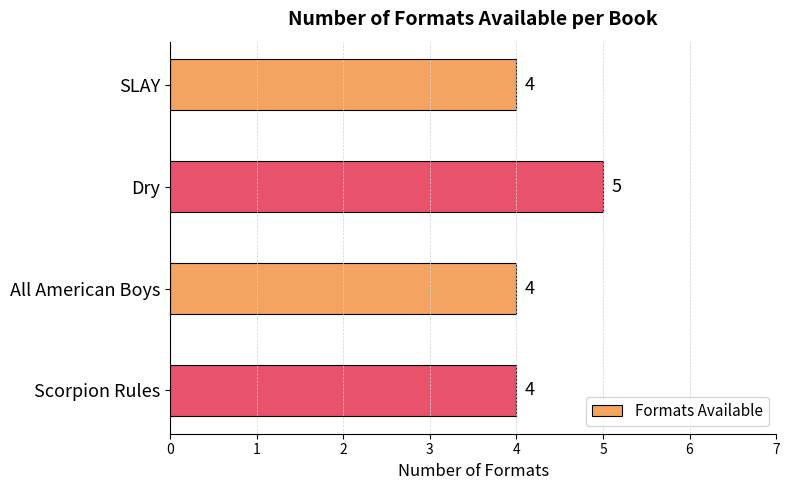

What is the difference between the maximum and second lowest values?

1